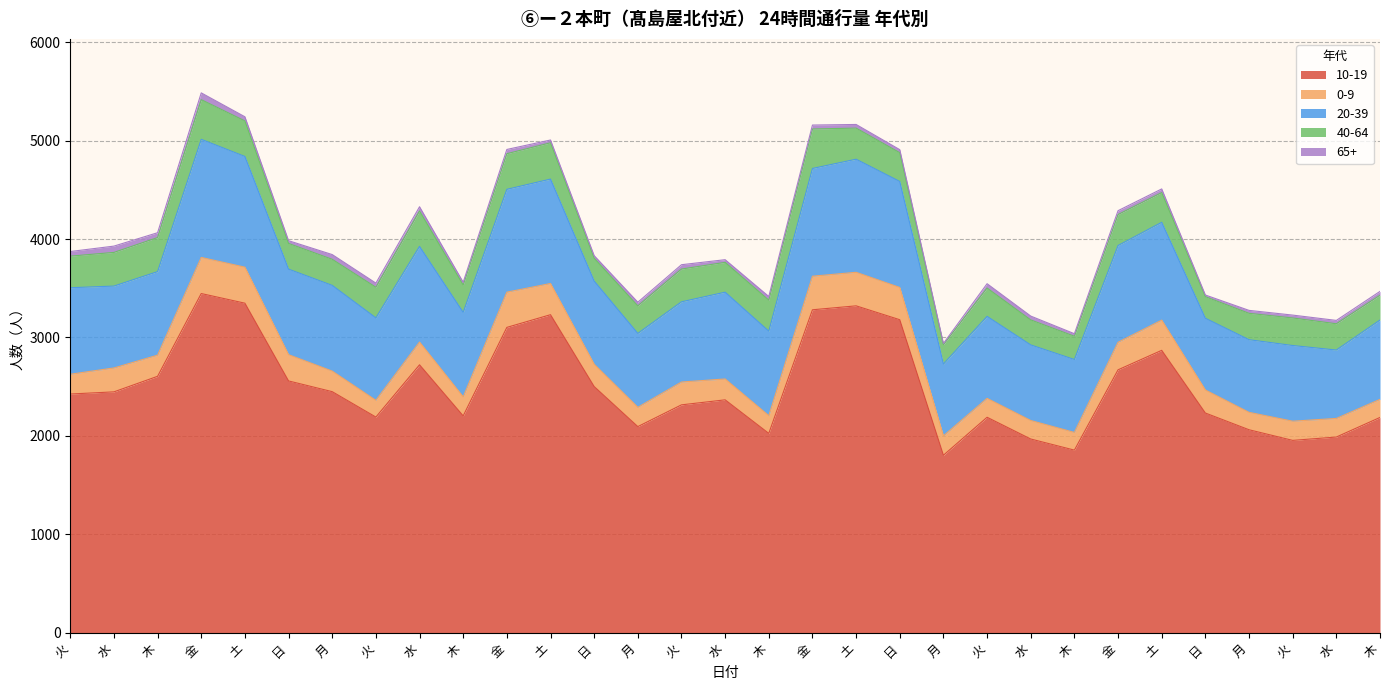

Where is 10-19 nearest to the value 2624?

木